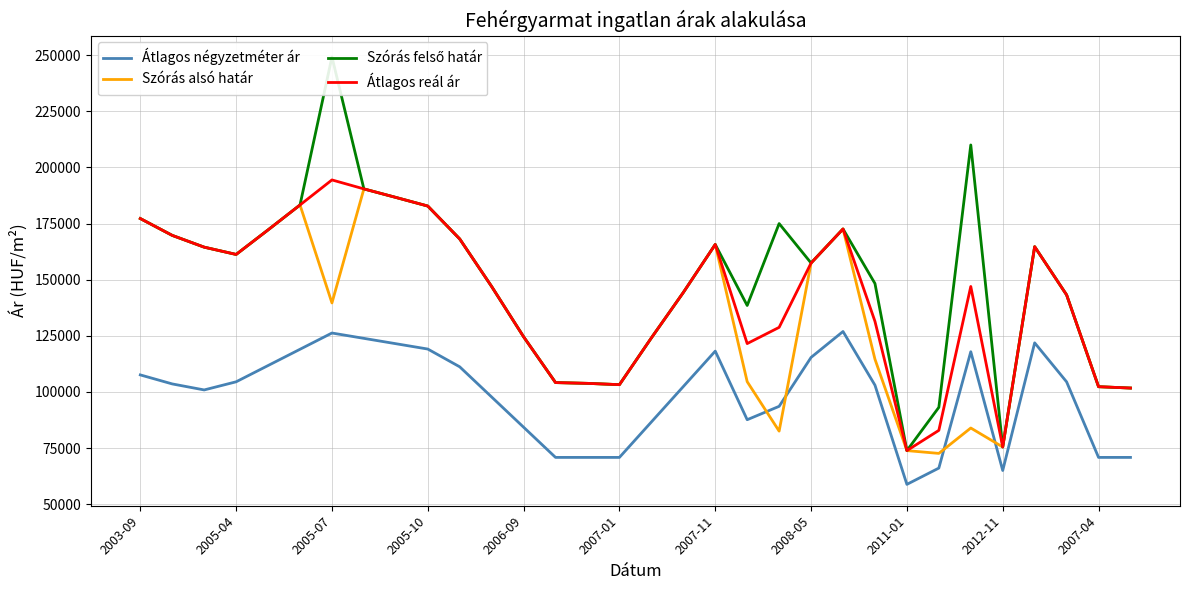

Which series ends up on top after the final intersection of Átlagos négyzetméter ár and Szórás alsó határ?

Szórás alsó határ